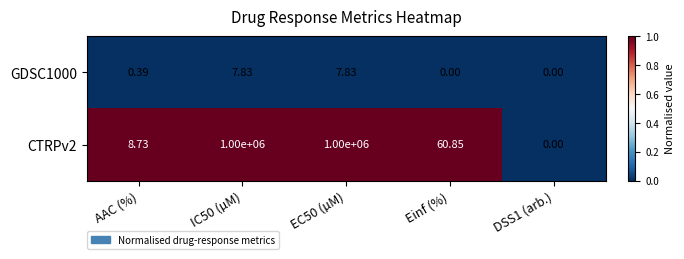

How many categories are shown in the chart?

5